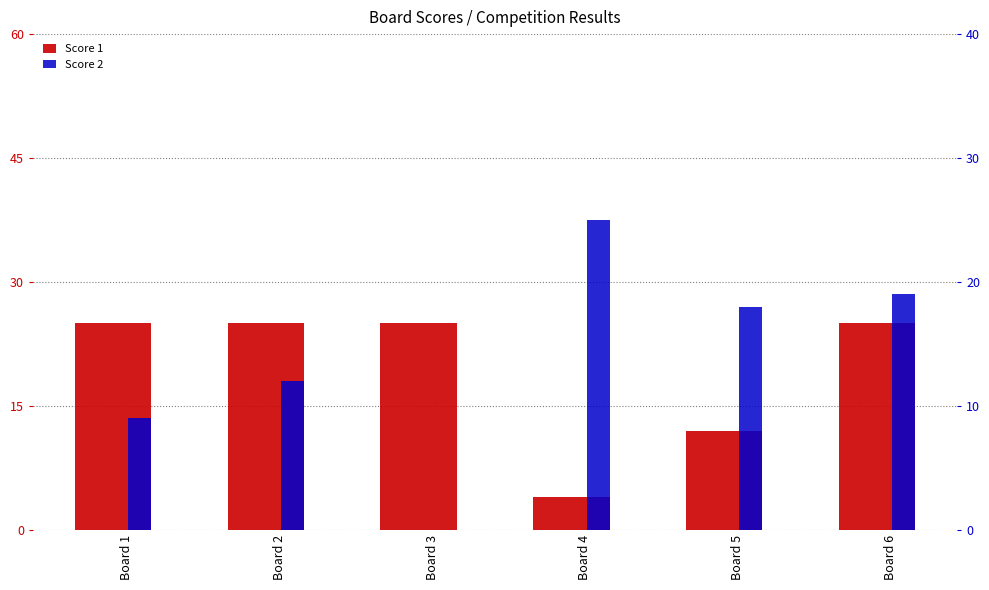

Reading left to right, what are all the values shown in this chart?

Score 1: 25	25	25	4	12	25
Score 2: 9	12	0	25	18	19